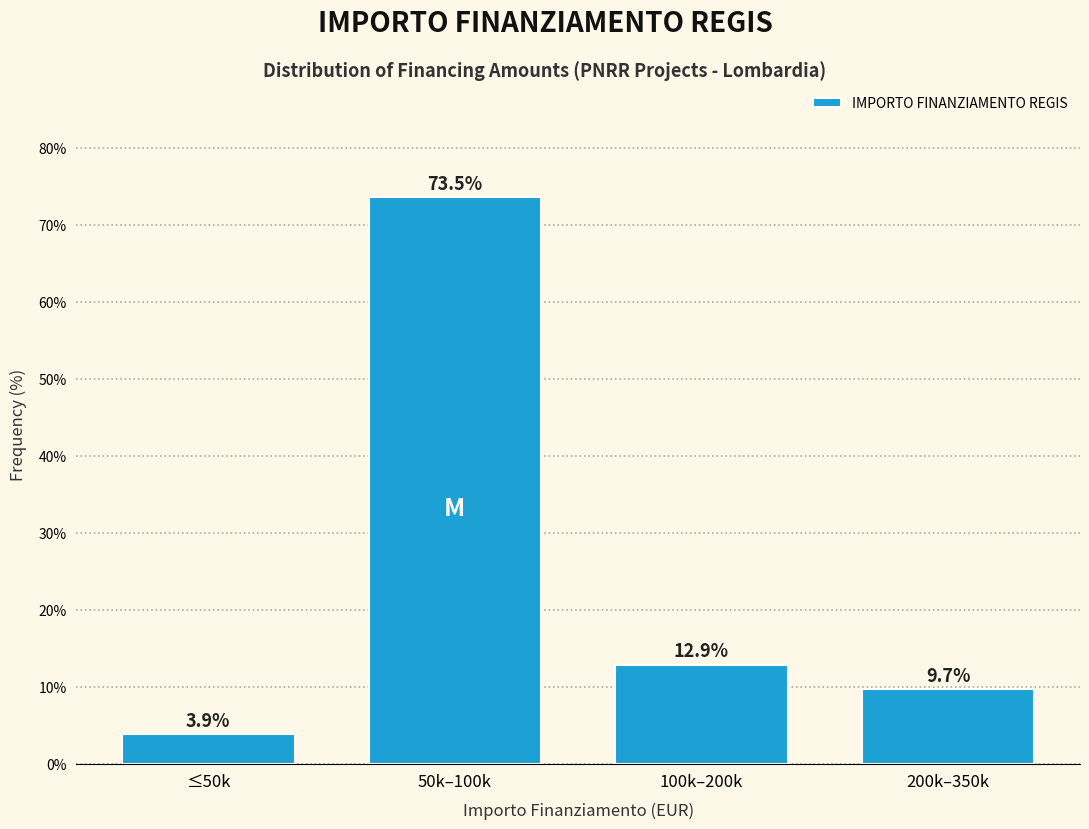

Reading left to right, extract all data points from this chart.

≤50k=3.9	50k–100k=73.5	100k–200k=12.9	200k–350k=9.7